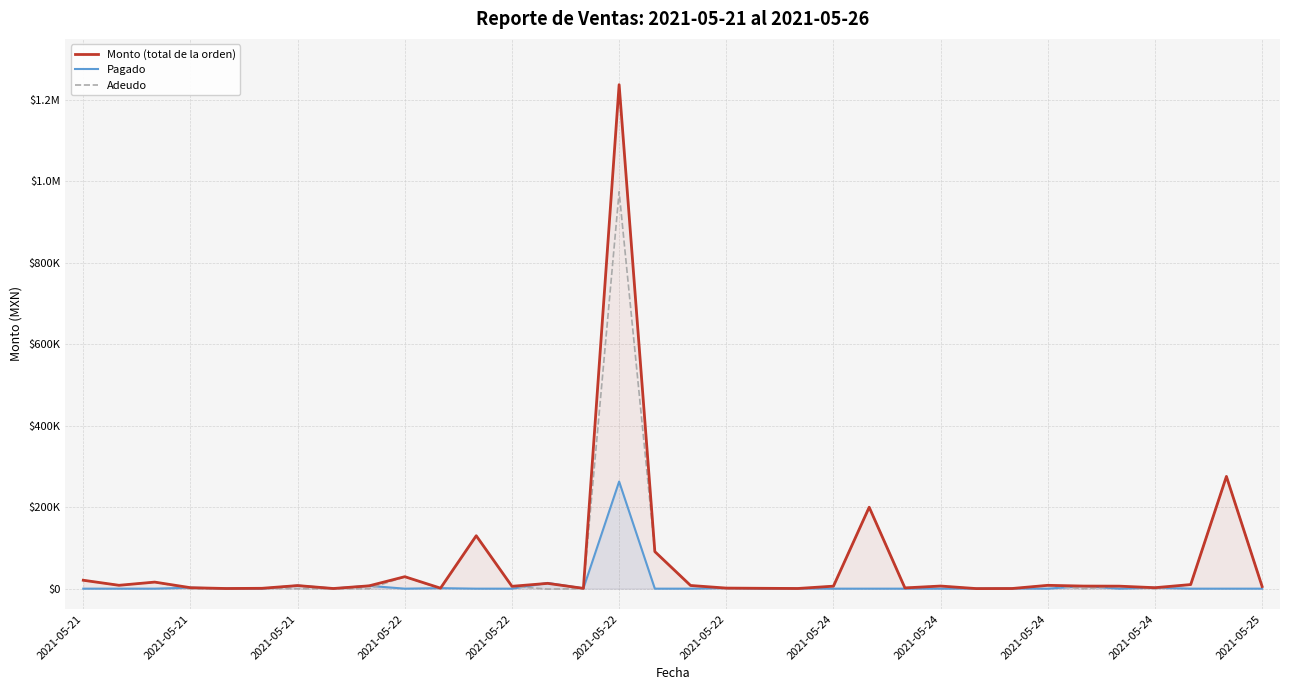

The Monto (total de la orden) series shows 205.0 at 25. True or false?

True